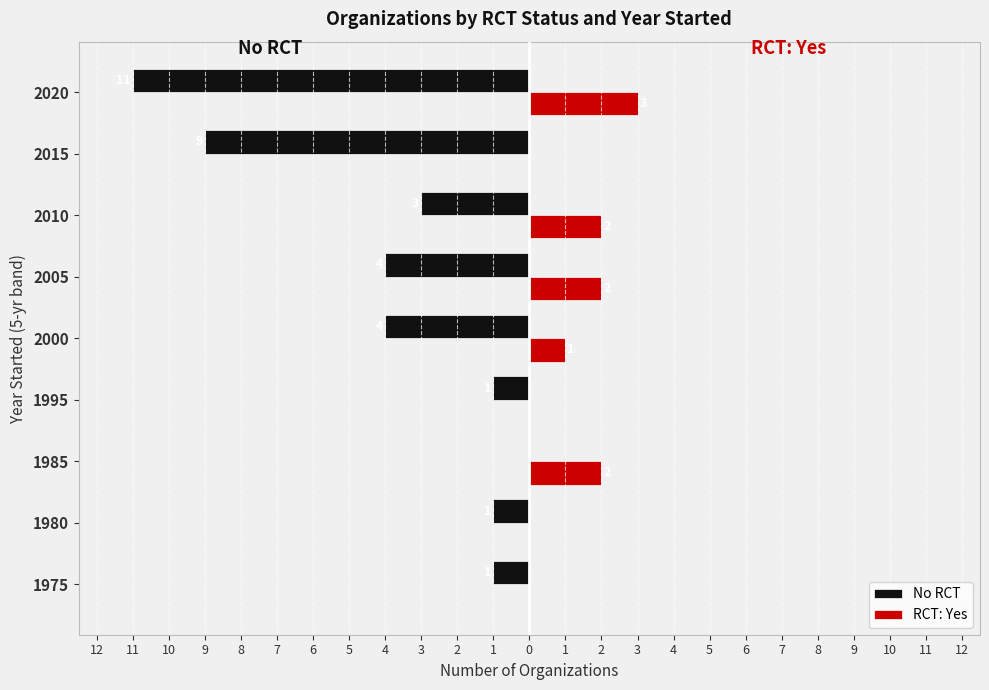

Which series has the largest range (max minus min)?

No RCT